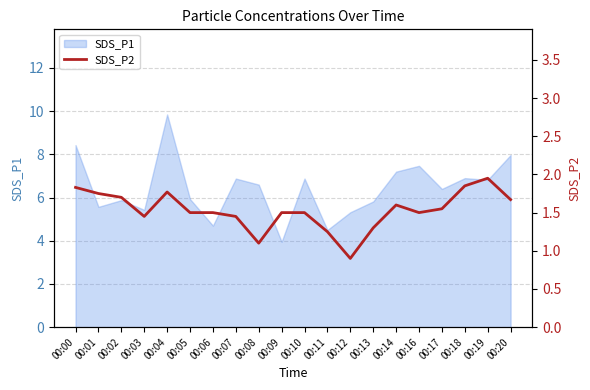

At which category does the chart reach its peak across all series?

00:19